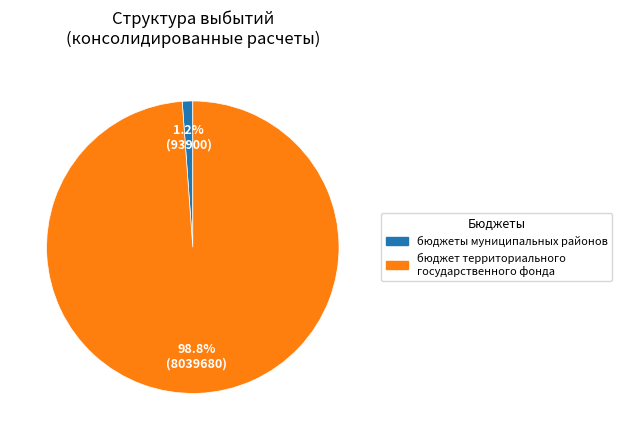

To the nearest percent, what is the average slice percentage?

50%